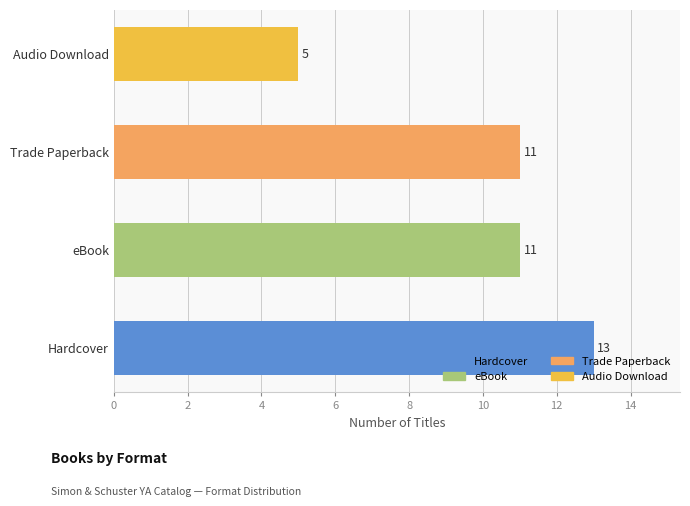

What is the average value?

10